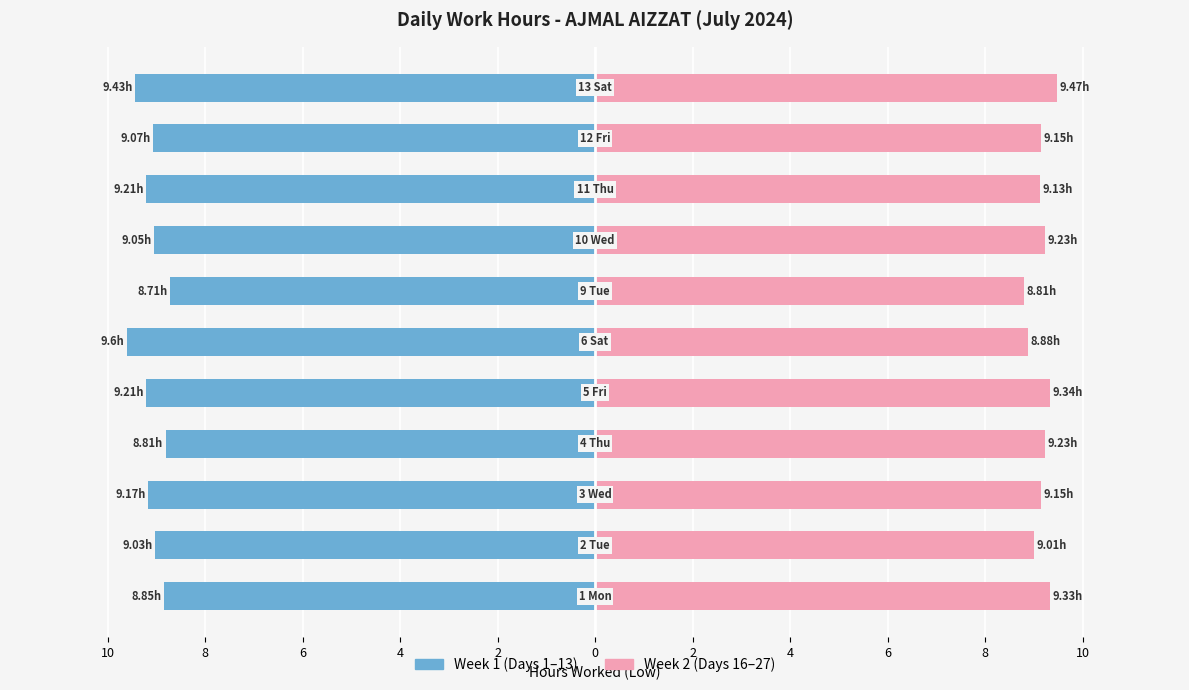

What are all the series names shown in the legend?

Week 1 (Days 1-13), Week 2 (Days 16-27)